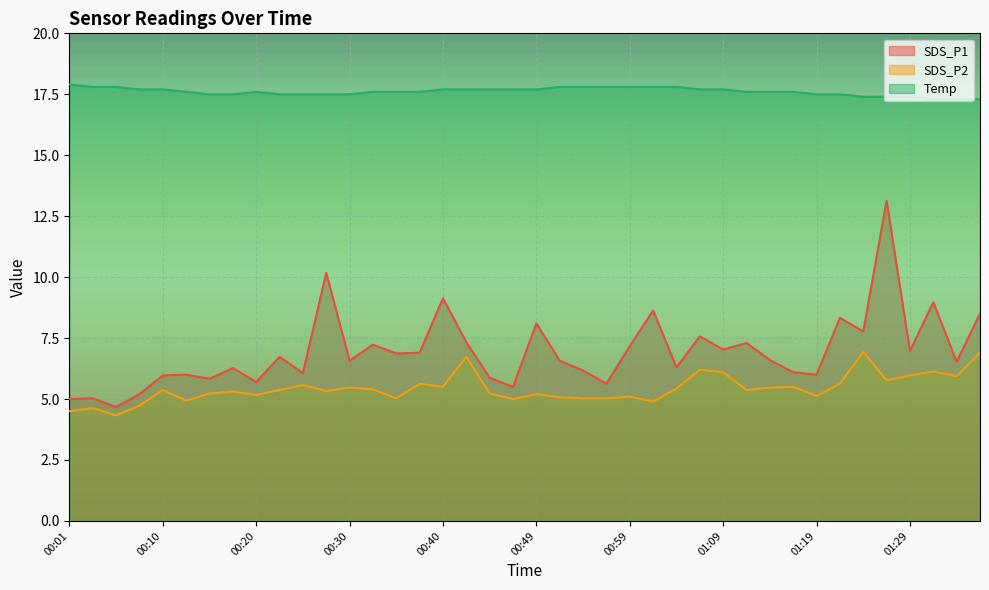

What is the total value across all series at 01:14?

29.7